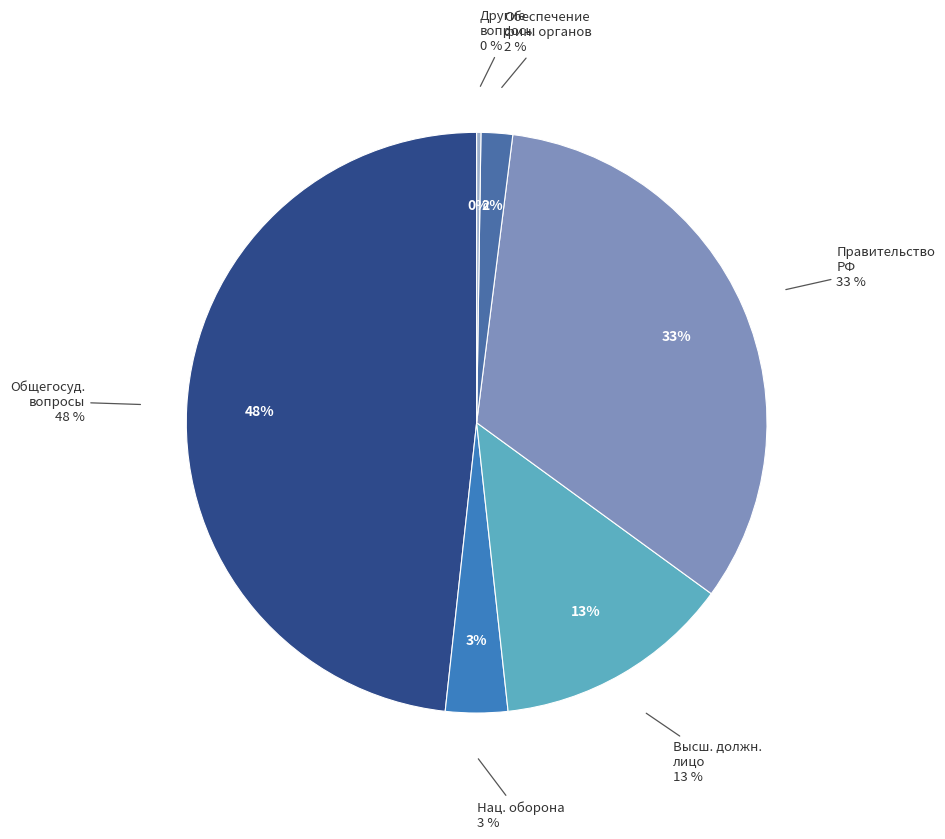

What is the largest slice in the pie chart?

ОБЩЕГОСУДАРСТВЕННЫЕ ВОПРОСЫ